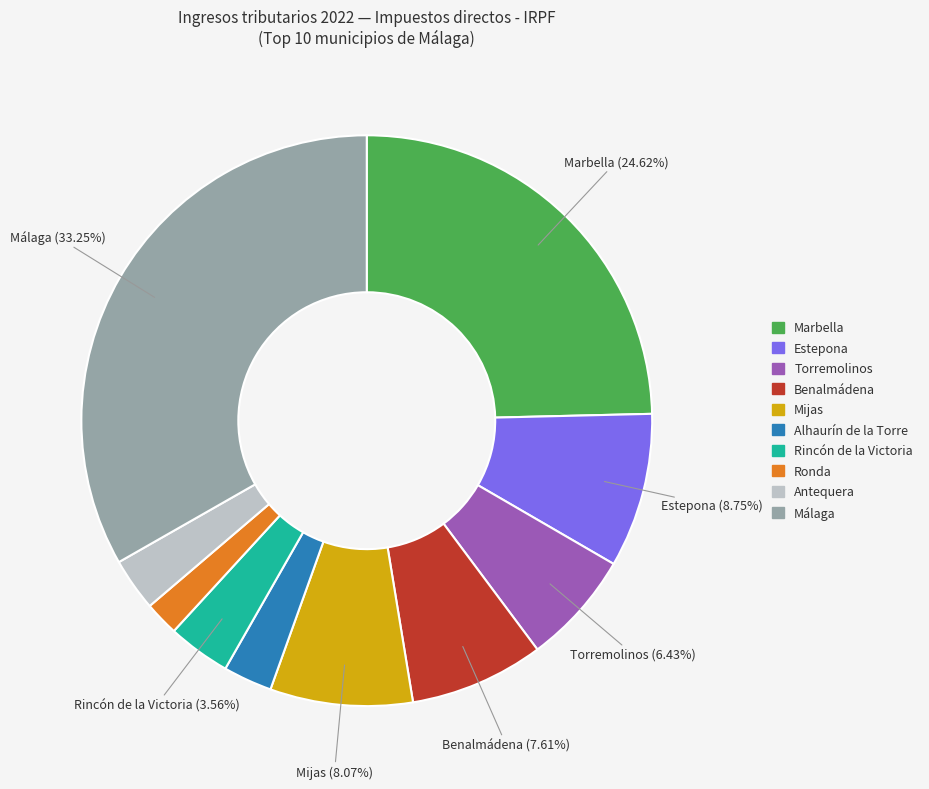

What is the smallest slice in the pie chart?

Ronda